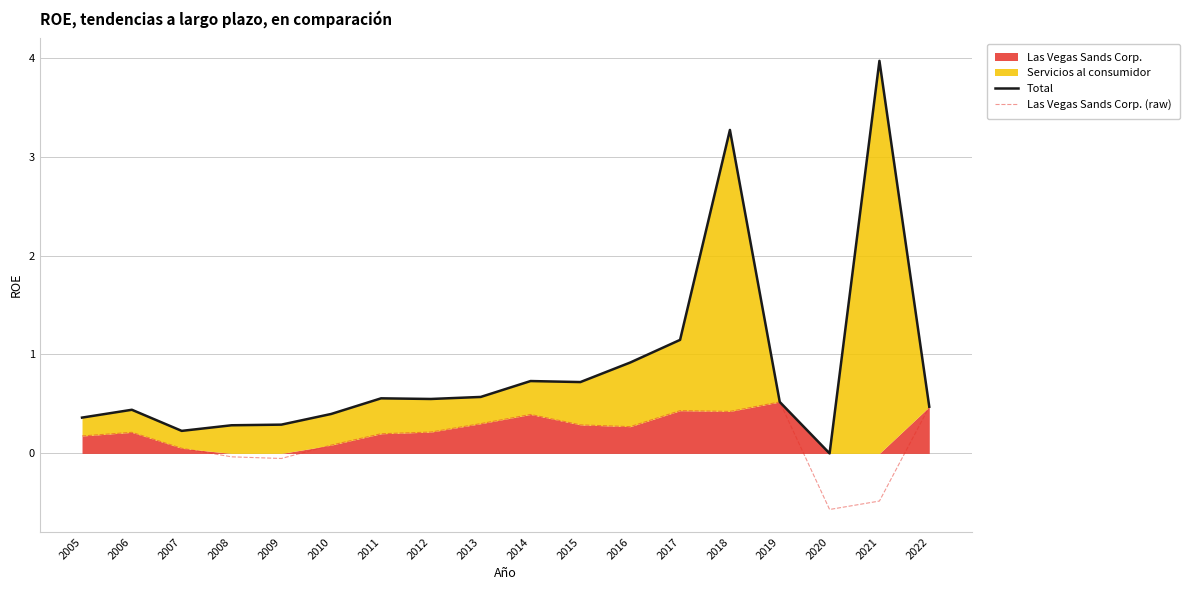

What is the value of the Total point at the 4th from the left?

0.3